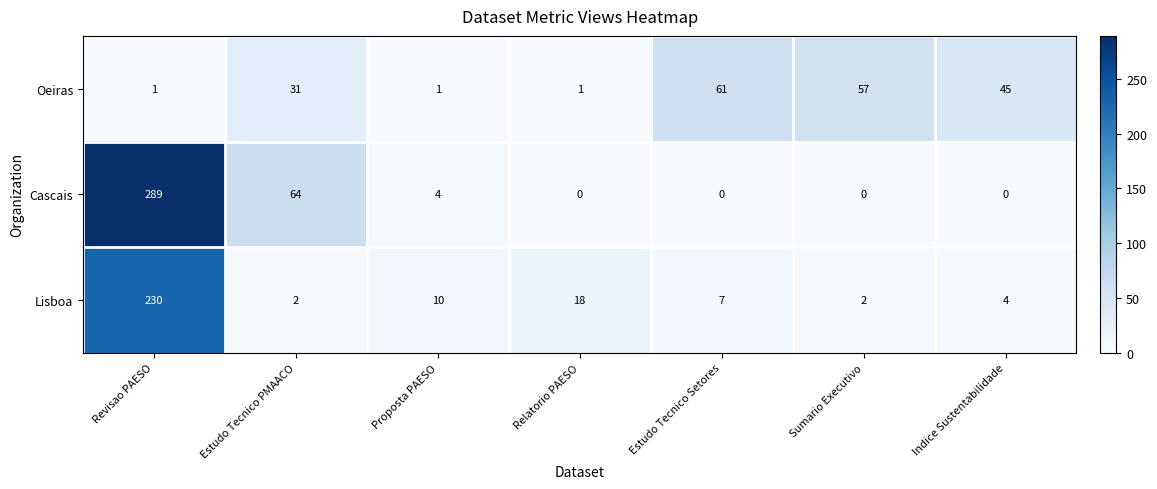

Rank the series by their maximum value, from highest to lowest.

Cascais, Lisboa, Oeiras